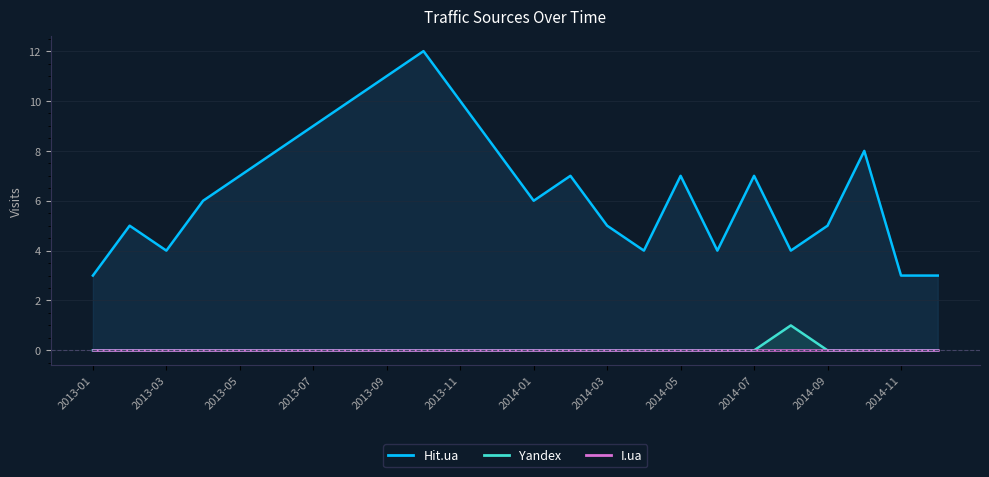

Reading left to right, extract all data points from this chart.

Hit.ua: 3	5	4	6	7	8	9	10	11	12	10	8	6	7	5	4	7	4	7	4	5	8	3	3
Yandex: 0	0	0	0	0	0	0	0	0	0	0	0	0	0	0	0	0	0	0	1	0	0	0	0